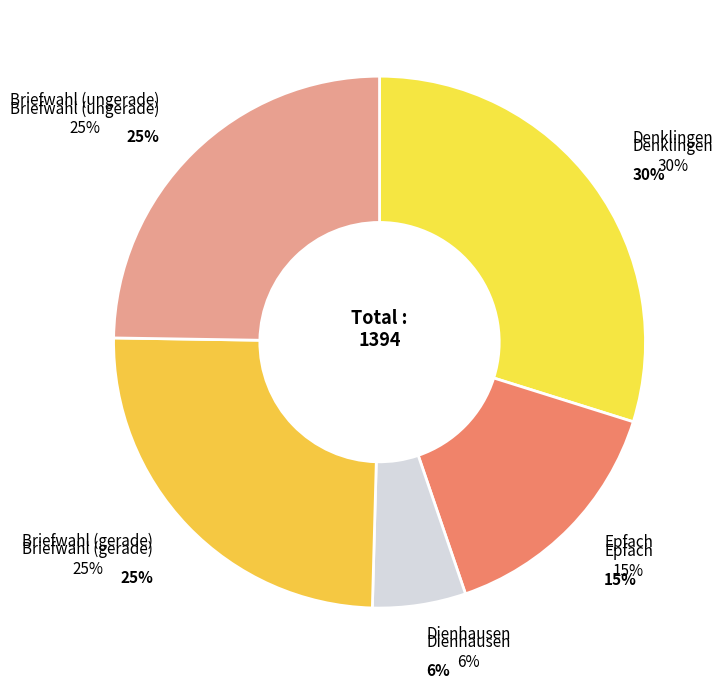

What is the change in value from Dienhausen to Briefwahl (ungerade)?

+266